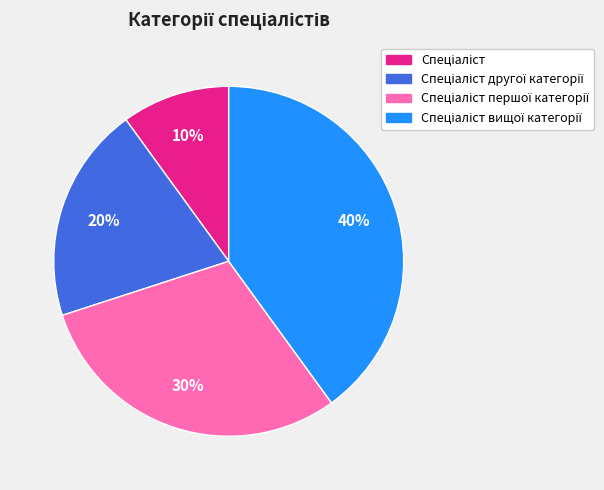

Is there any slice that represents more than half of the pie?

No